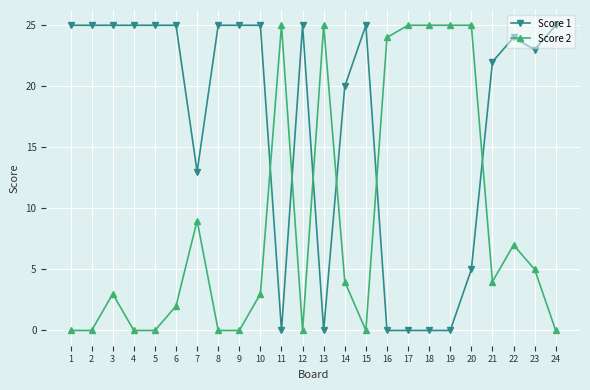

At 10, list the series in order from largest to smallest.

Score 1, Score 2